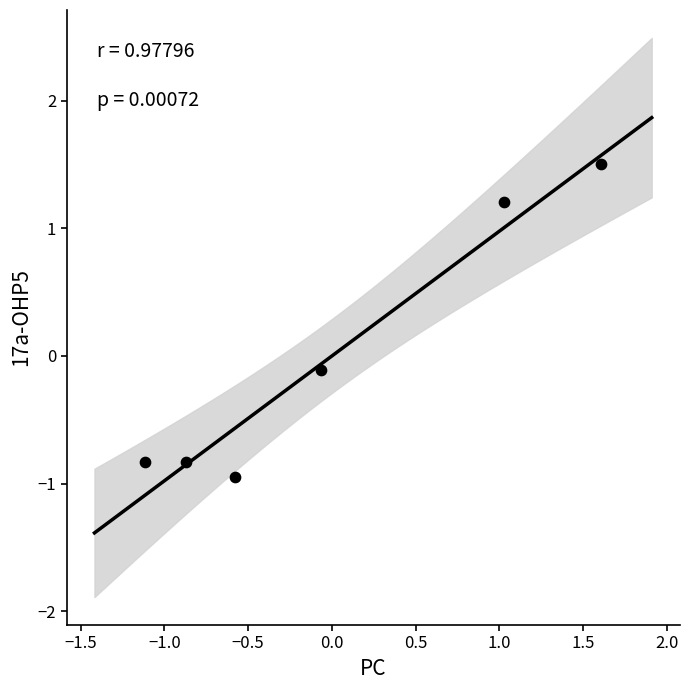

What is the range of X values (max minus min)?

2.7